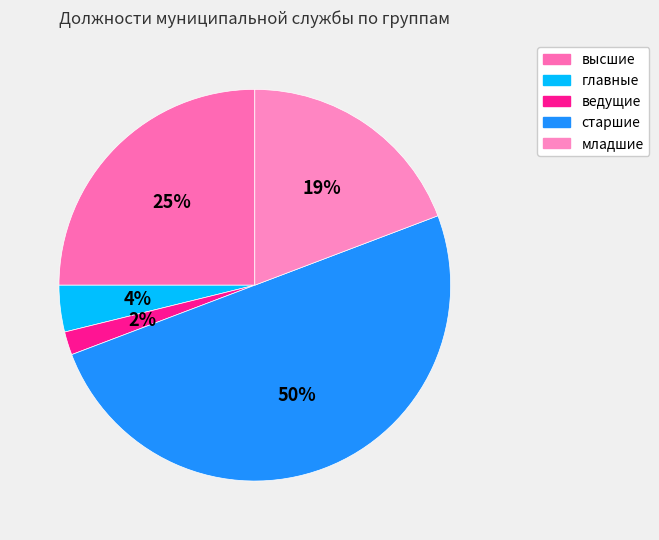

Is there any slice that represents more than half of the pie?

No